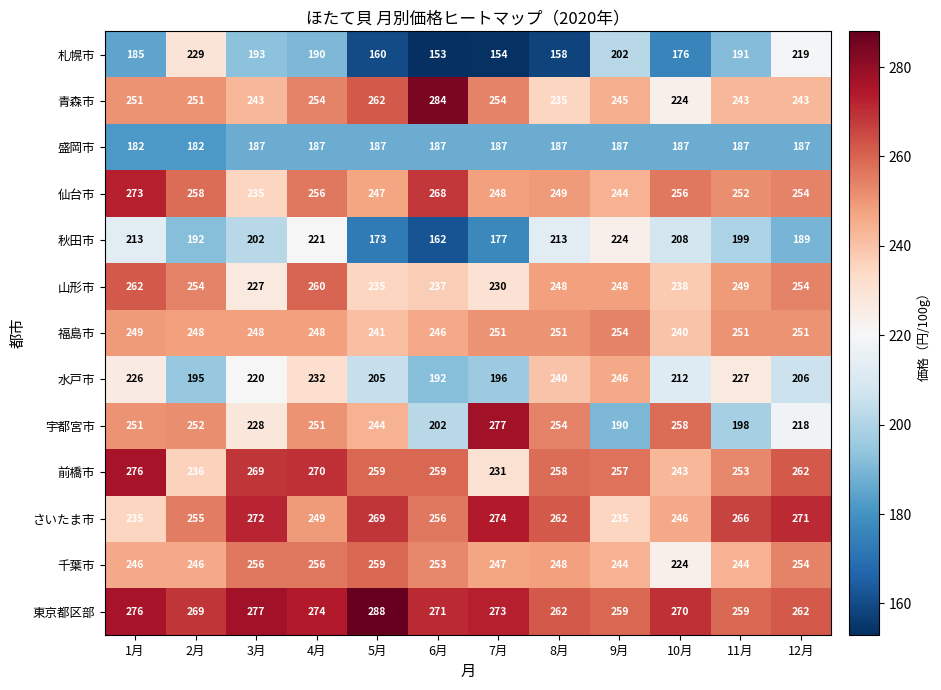

At which label does 山形市 reach its minimum?

3月